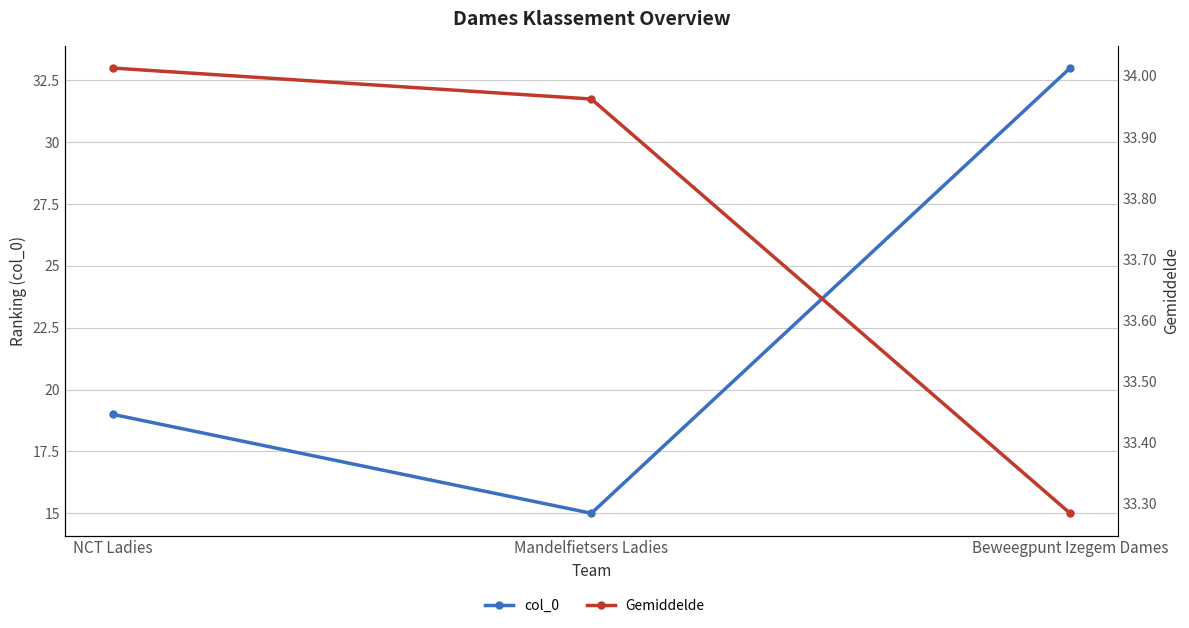

Between NCT Ladies and Beweegpunt Izegem Dames, which is larger?

Beweegpunt Izegem Dames